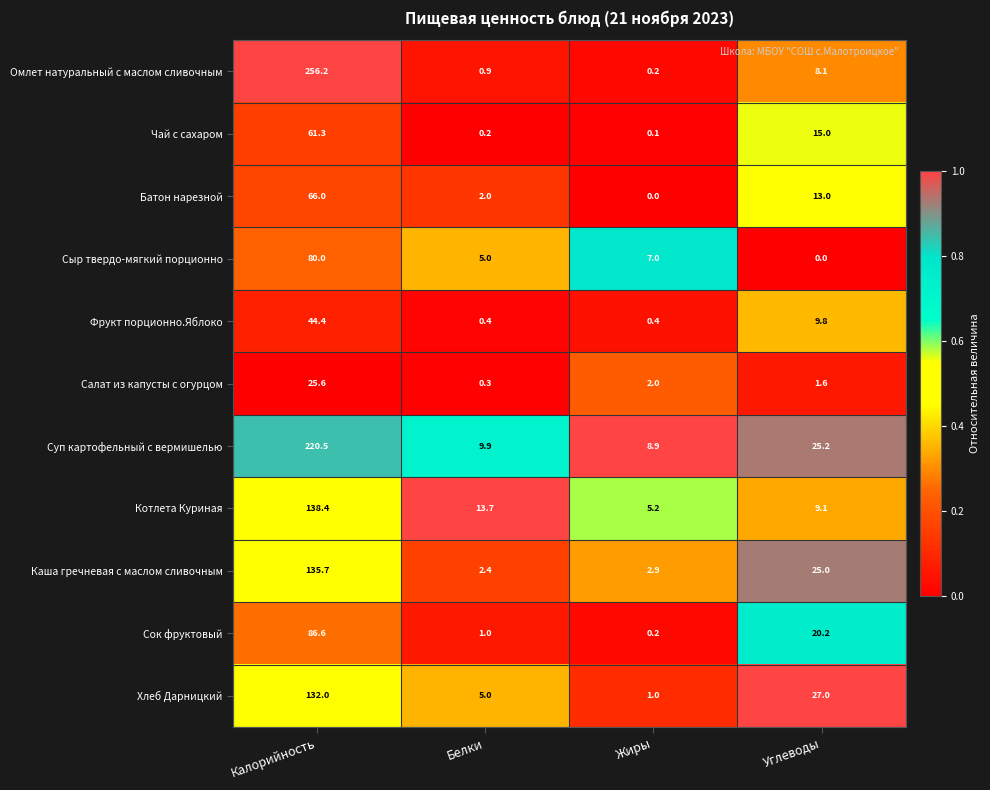

Which series has the largest range (max minus min)?

Омлет натуральный с маслом сливочным